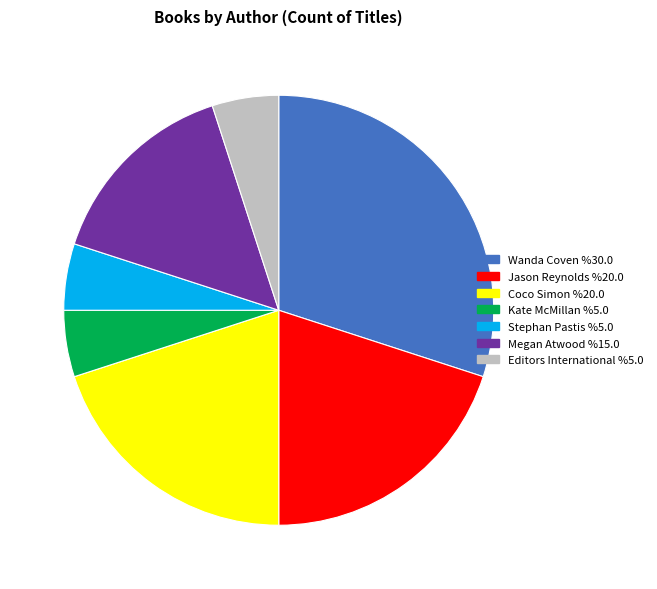

Is there any slice that represents more than half of the pie?

No